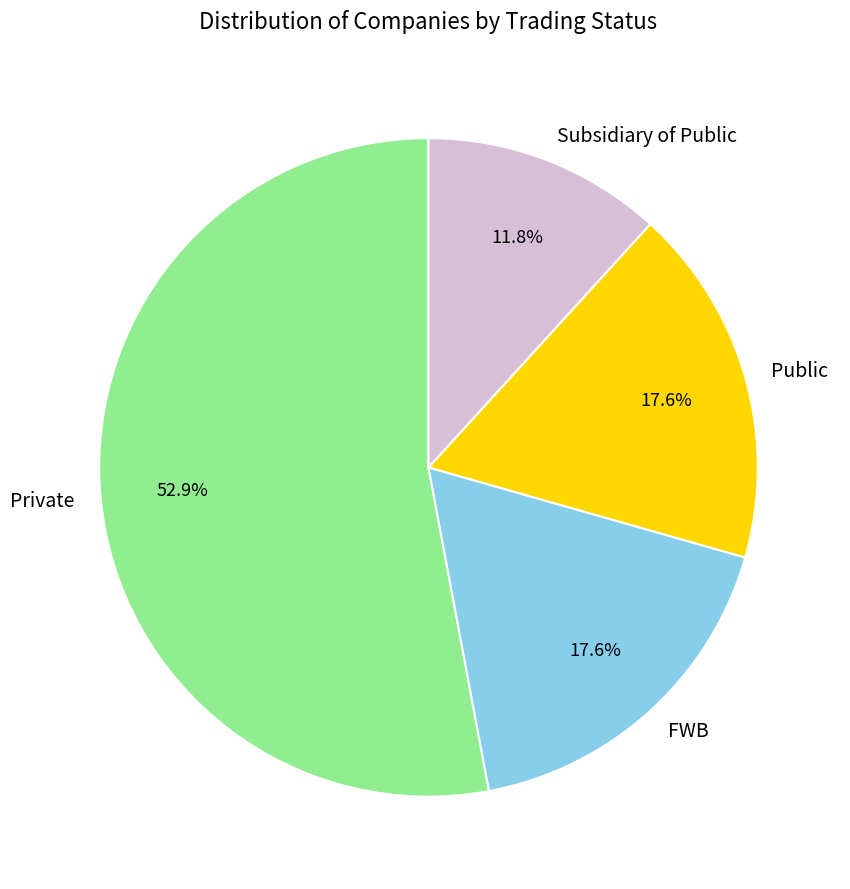

Which category has the biggest portion of the pie?

Private